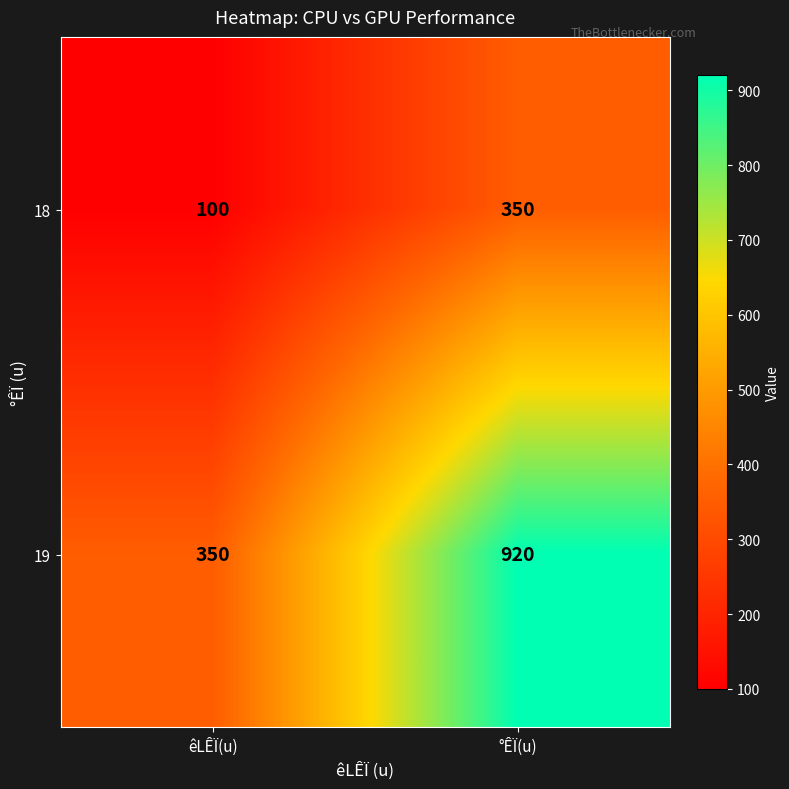

True or false: 18 has a value of 494 at °ÊÏ(u).

False